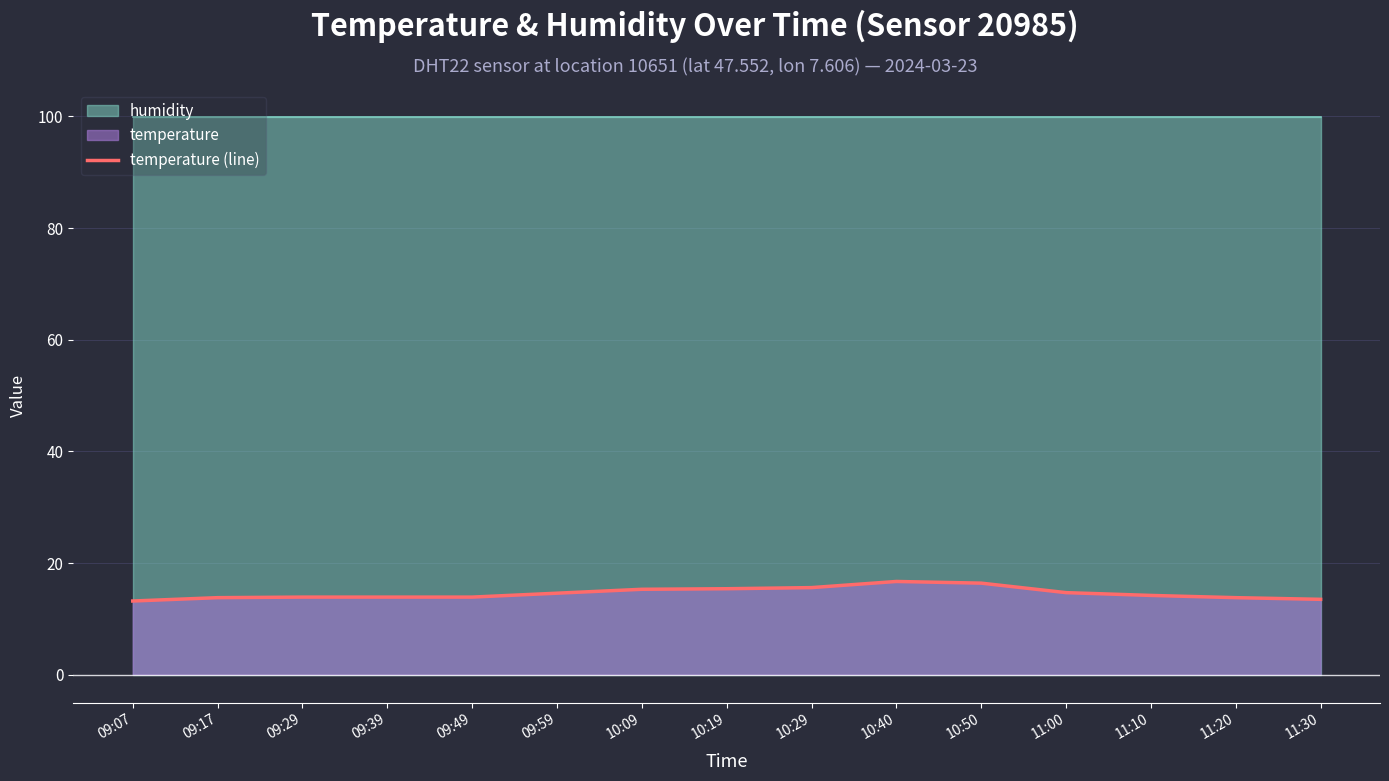

Between 10:40 and 09:29, which is larger?

10:40